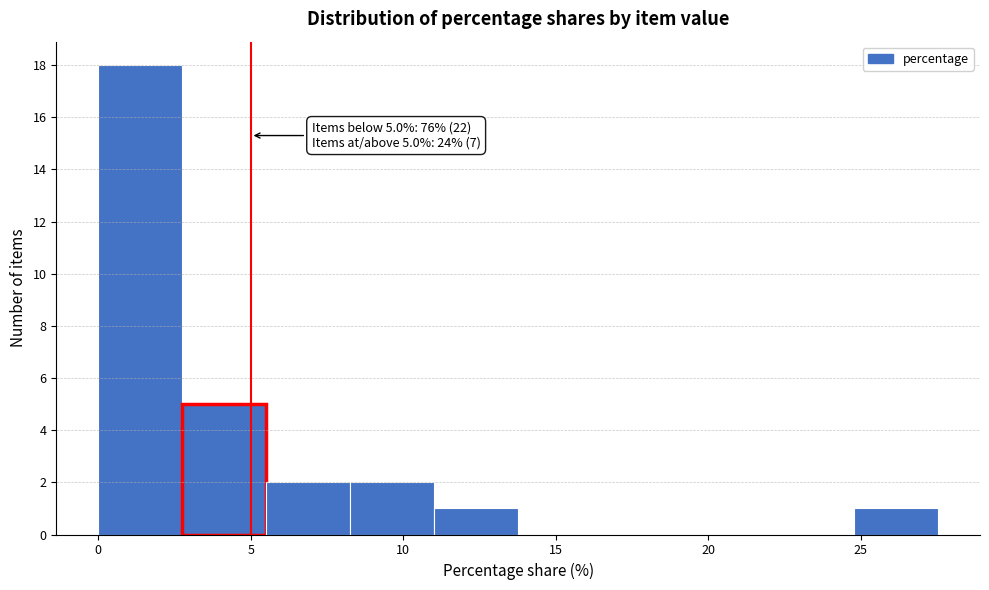

Which range on the x-axis has the tallest bar?

0.0 to 3.0